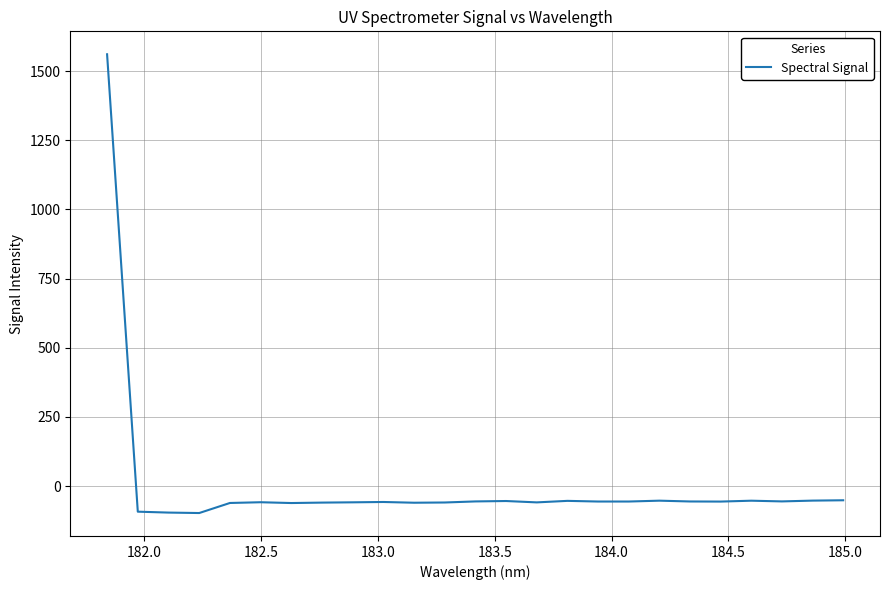

What is the minimum value shown in the chart?

-97.2